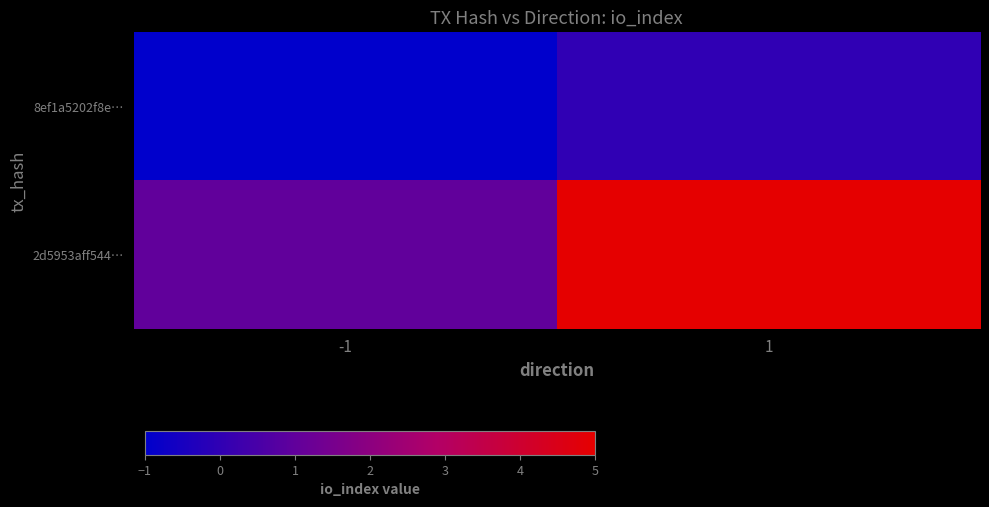

What is the difference between the highest and lowest values at -1?

2